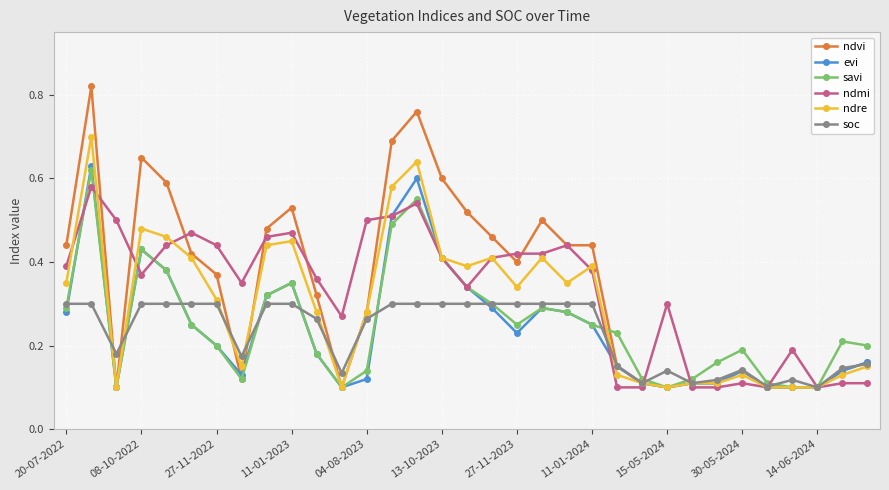

Which series has the largest range (max minus min)?

ndvi